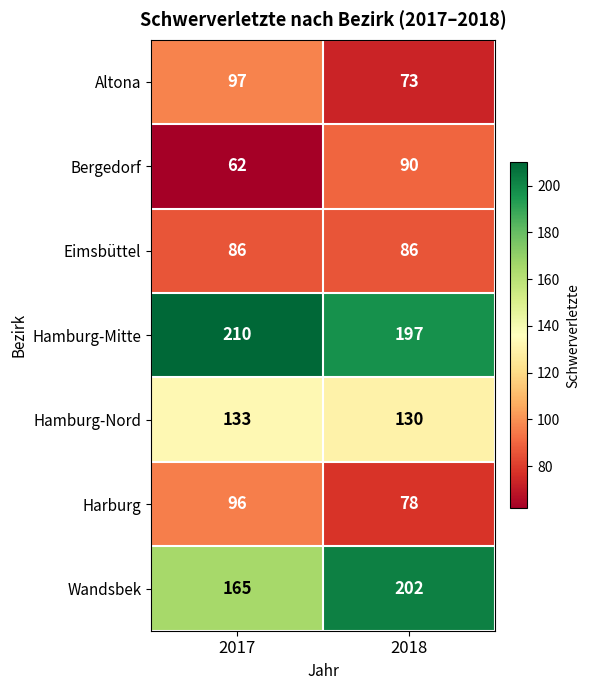

What is the sum of the Hamburg-Mitte values at 2018 and 2017?

407